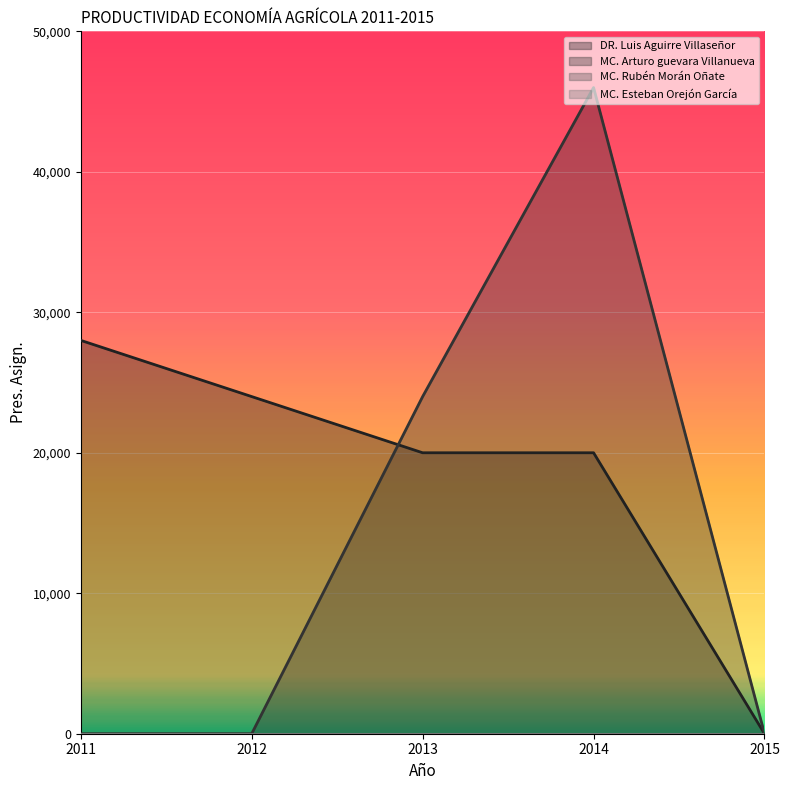

Which series has the largest total across all categories?

DR. Luis Aguirre Villaseñor